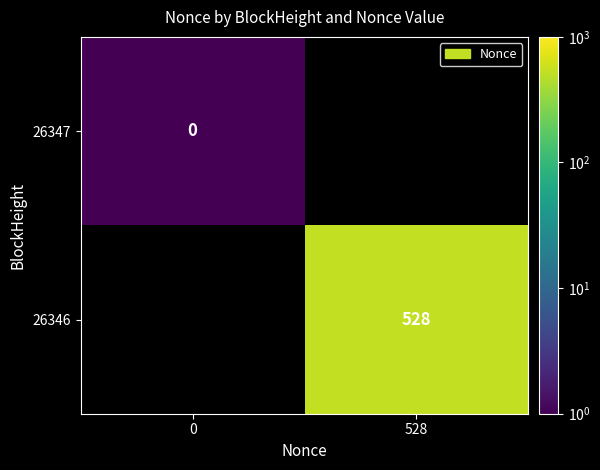

Between 0 and 528, which is larger?

528